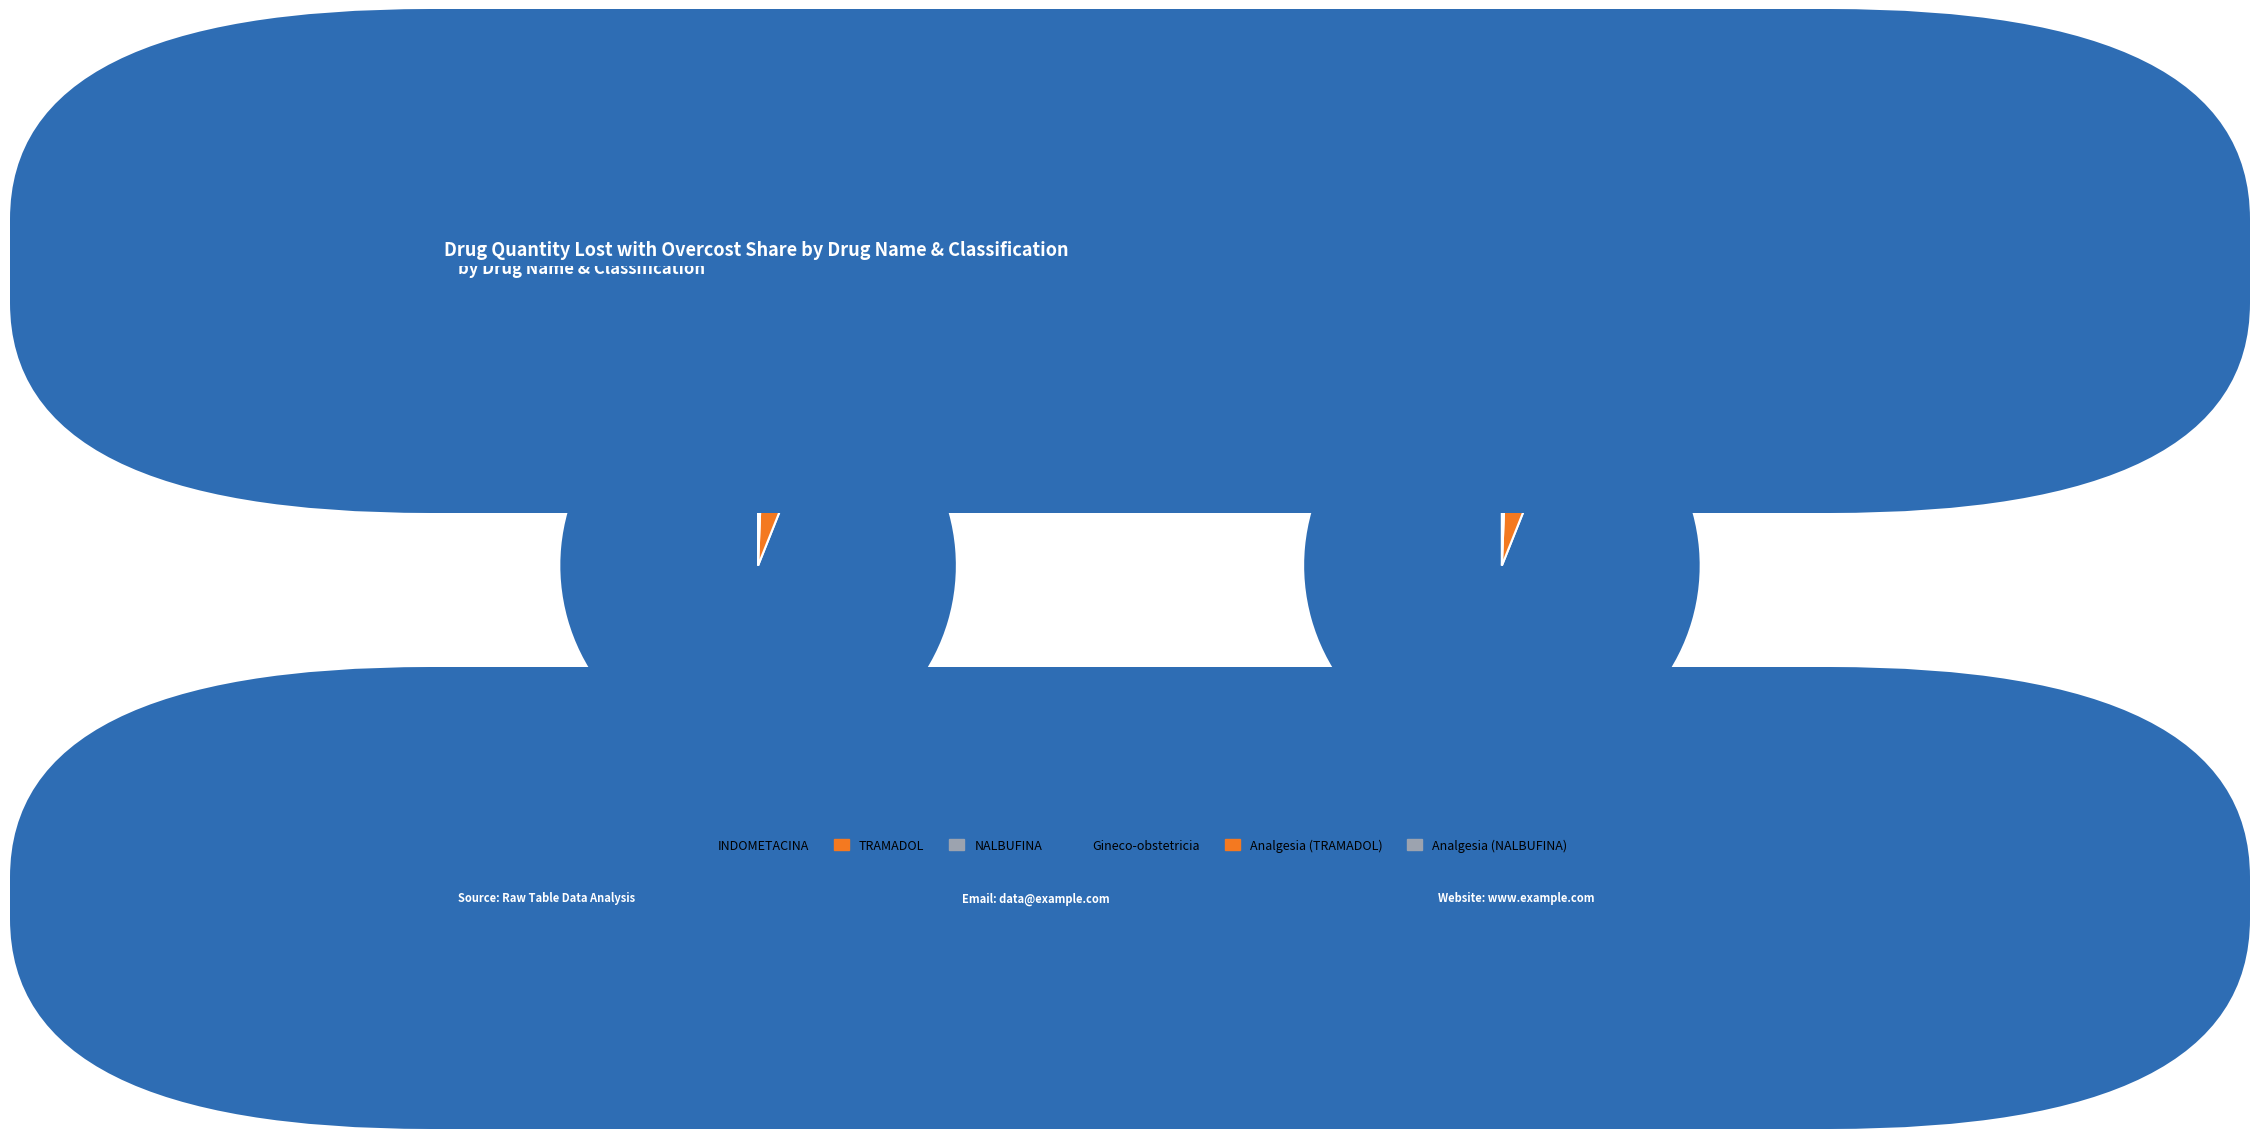

Is it true that INDOMETACINA is 94% of the pie?

True